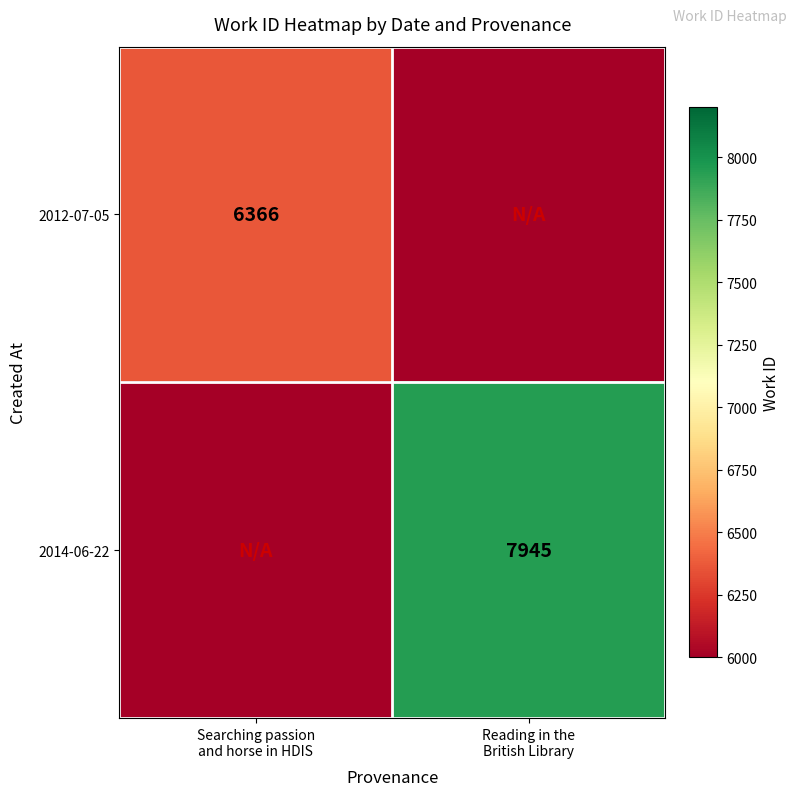

At which label is 2014-06-22 closest to 3972?

Searching passion and horse in HDIS